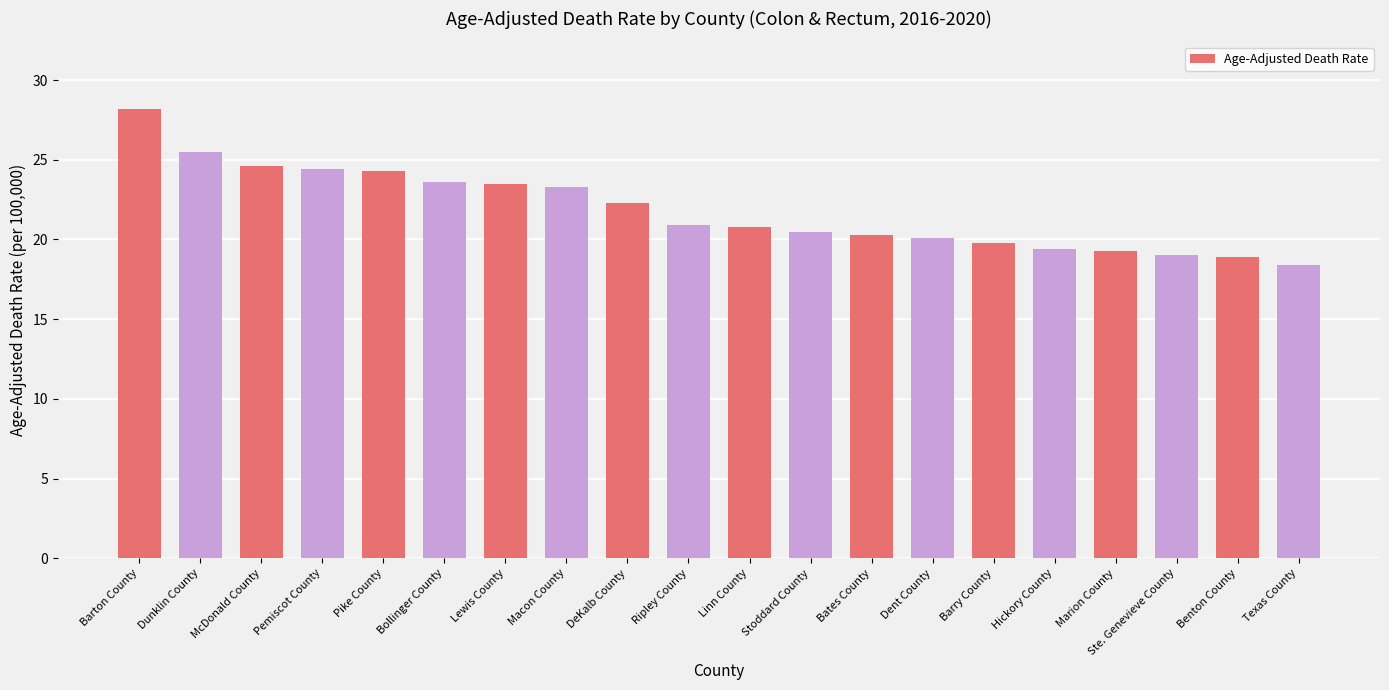

Which has a higher value, Benton County or Barton County?

Barton County